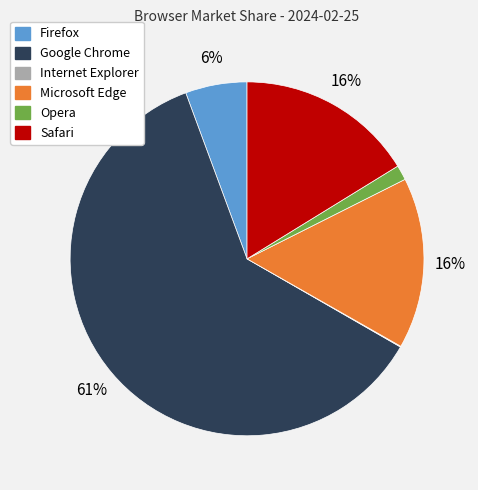

To the nearest percent, what portion does Opera represent?

1%